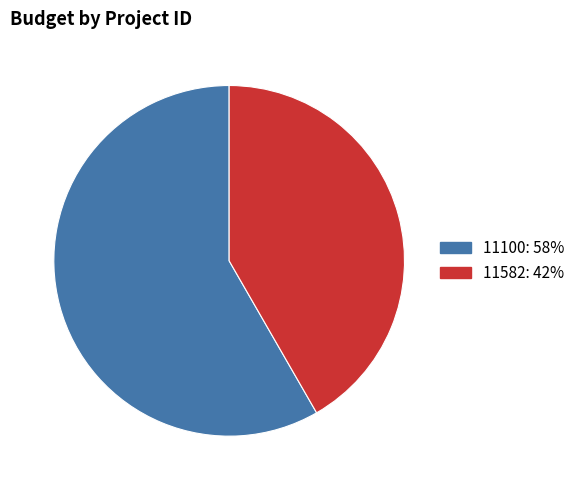

Is the sum of 11100 and 11582 greater than half?

Yes